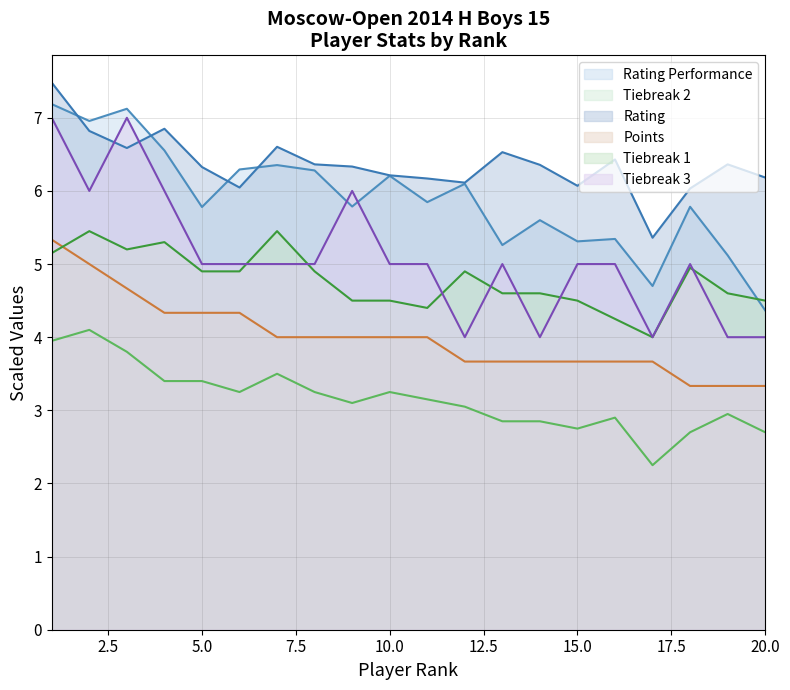

Which series has the widest spread of values?

Tiebreak 3